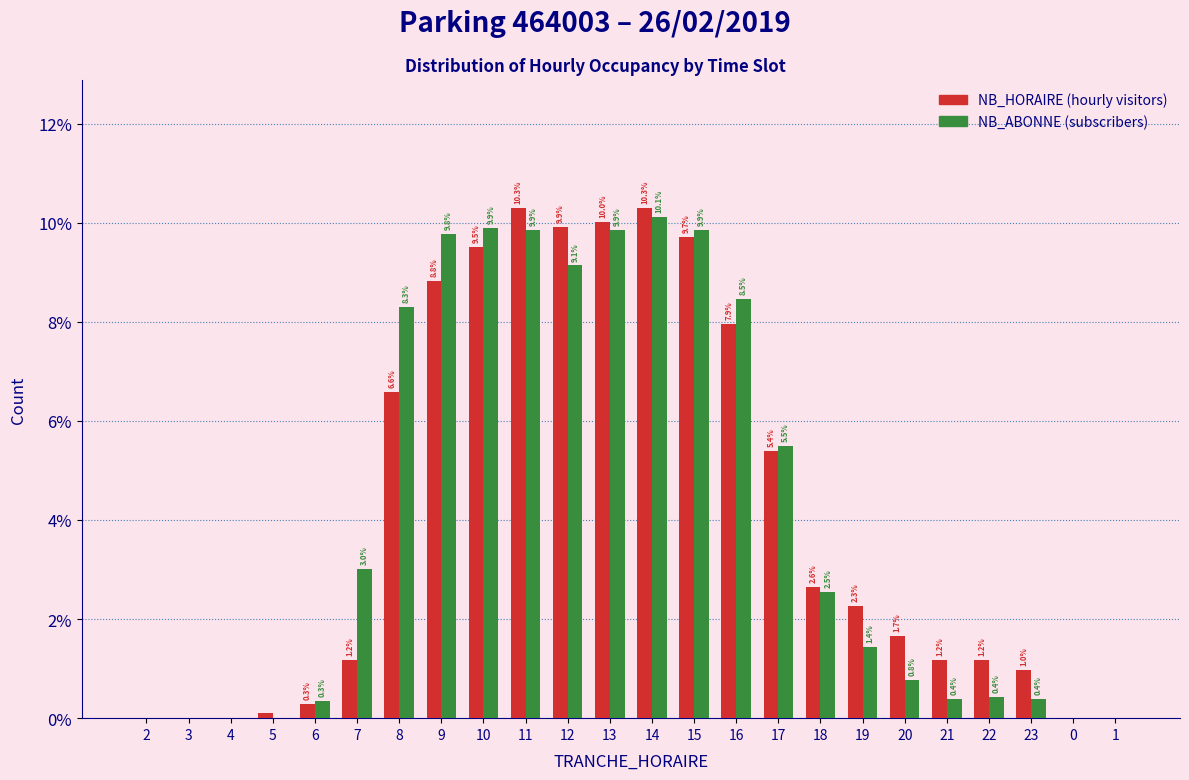

Does the chart contain stacked bars?

No